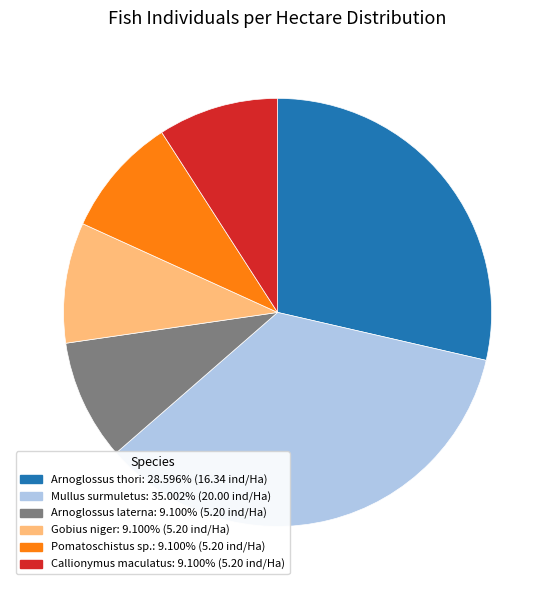

What is the ratio of the value at Arnoglossus laterna to the value at Callionymus maculatus?

1.0